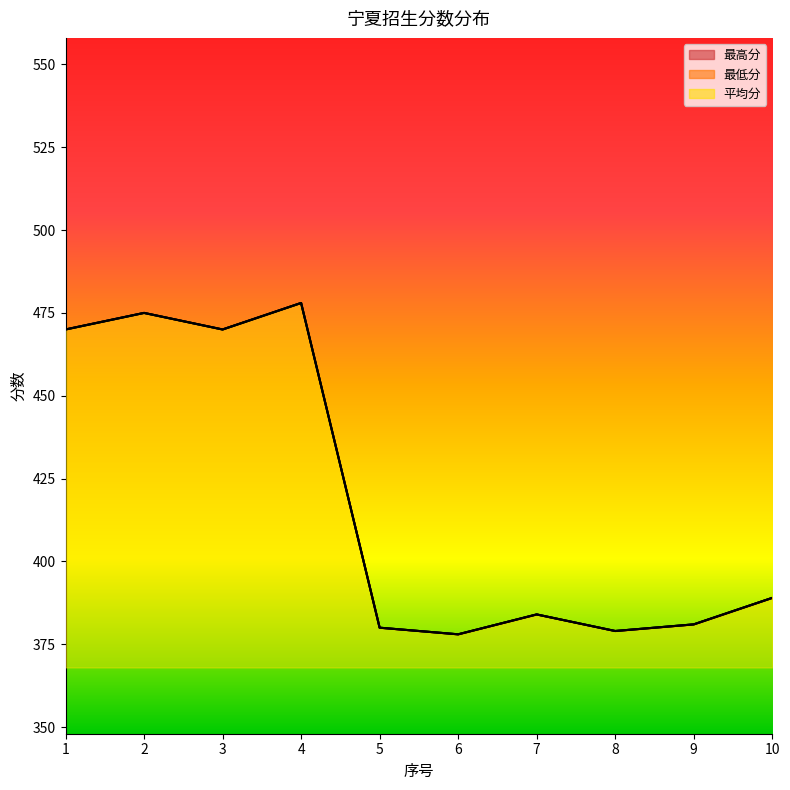

Read the 平均分 value at 5, to the nearest 10.

380